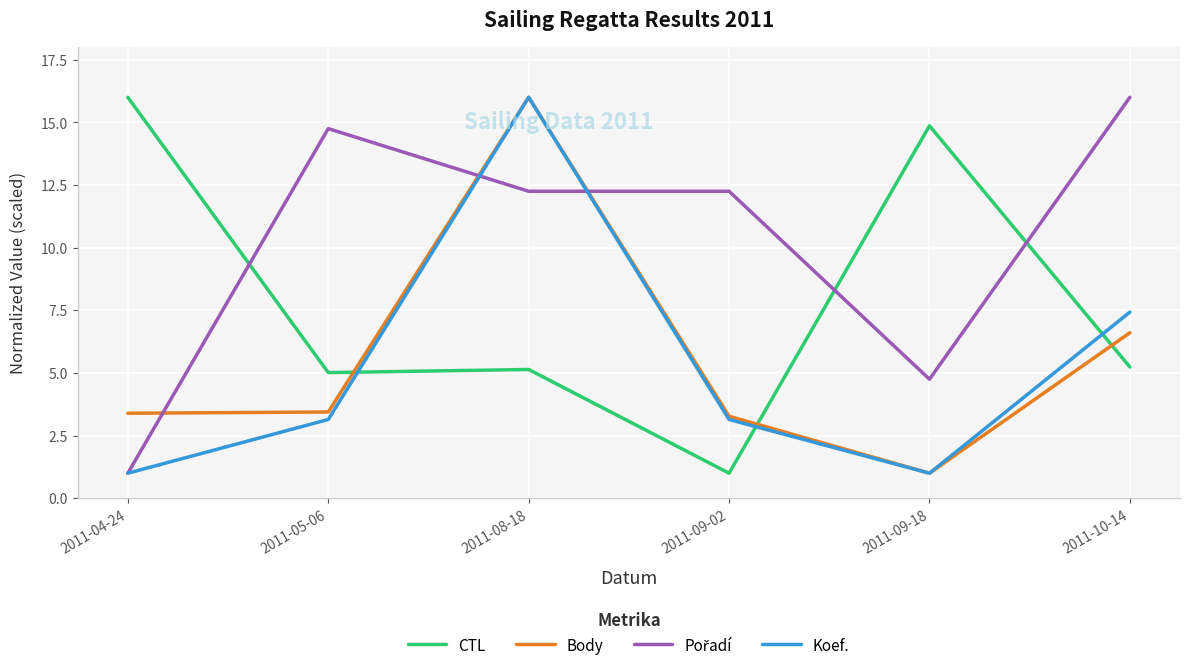

How many times do Body and CTL cross each other?

3